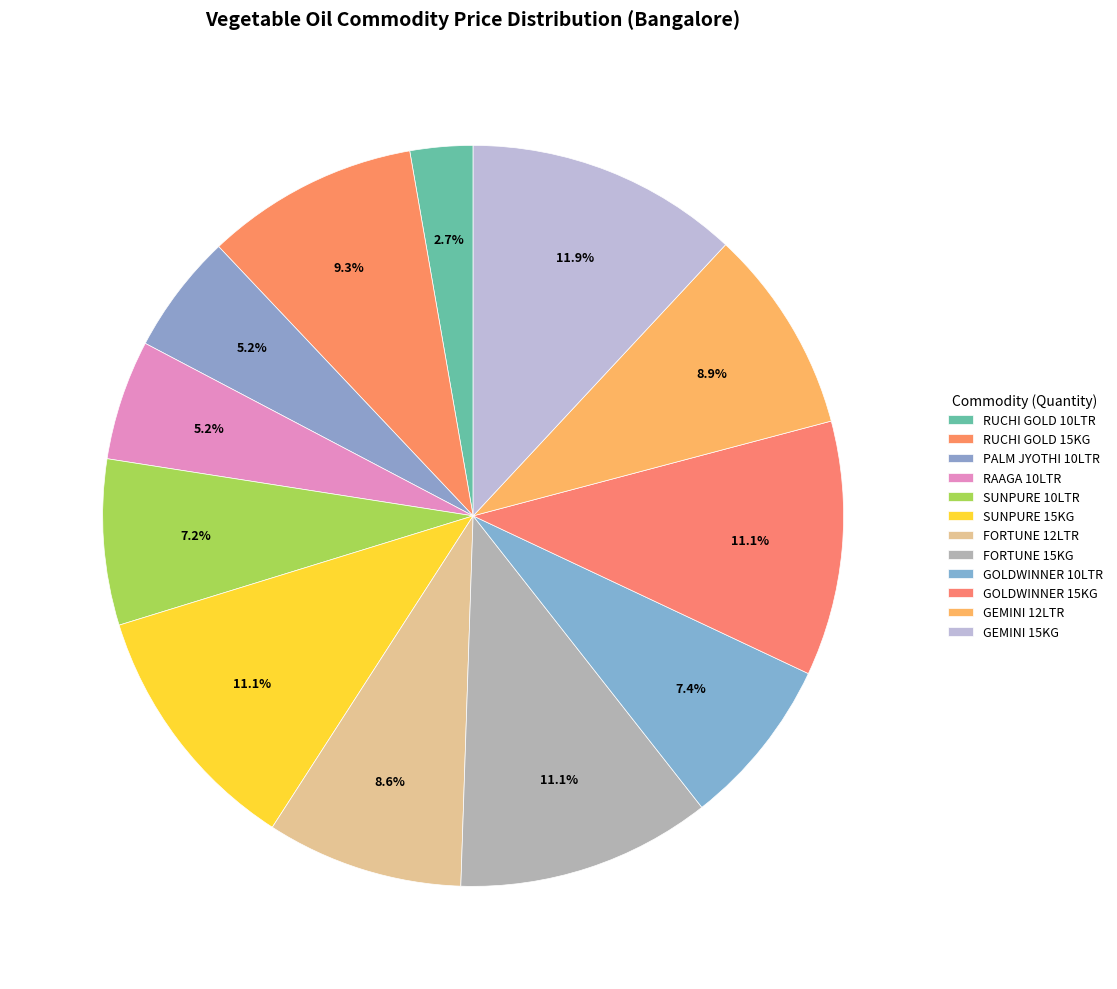

To the nearest percent, what is the difference between the largest and smallest slice percentages?

9%